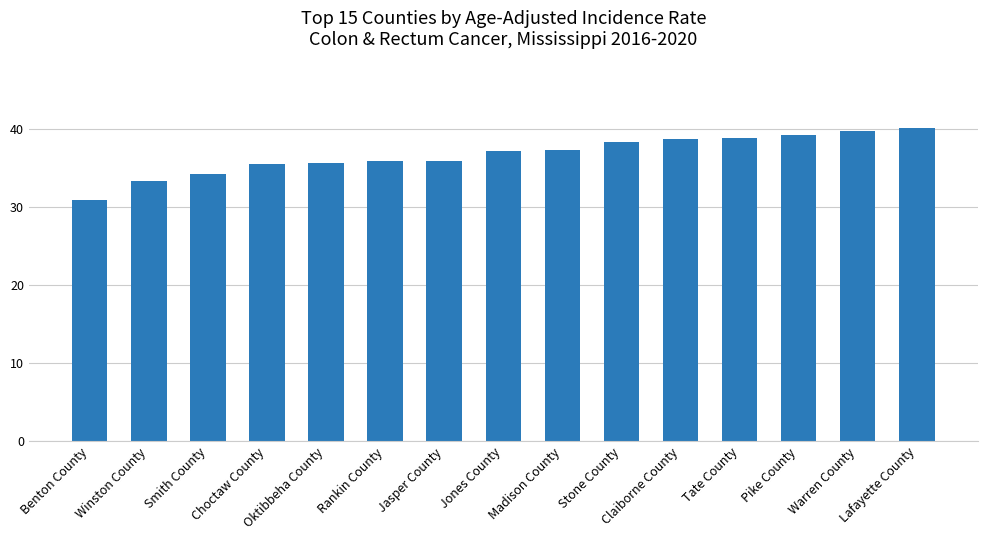

What value does the data have at Winston County?

33.3